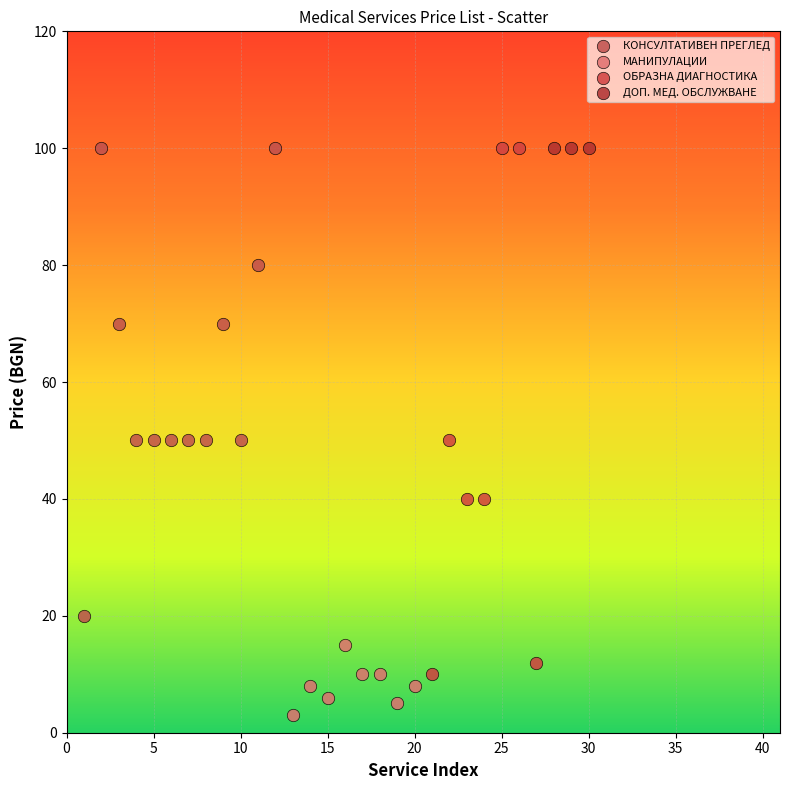

Which series reaches the minimum Y coordinate?

МАНИПУЛАЦИИ